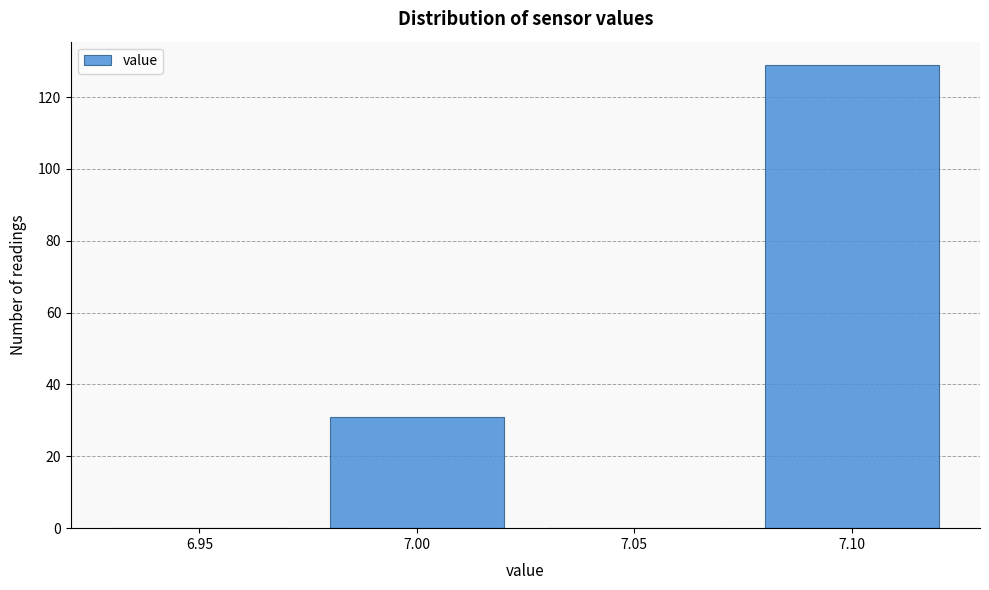

Reading left to right, what are all the values shown in this chart?

6.95=0	7.00=31	7.05=0	7.10=129